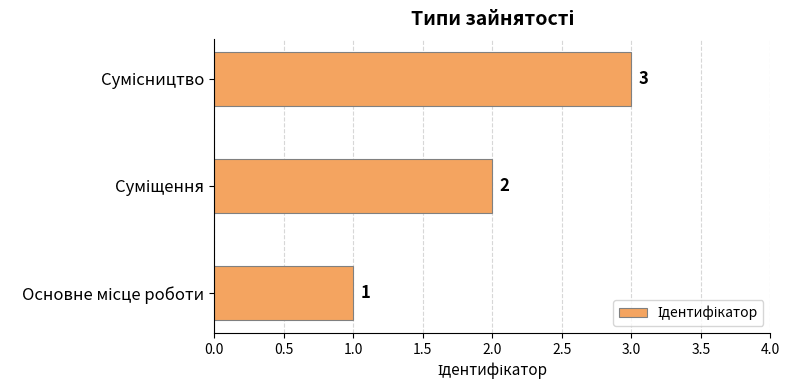

Count the values in the range 1 to 3.

3